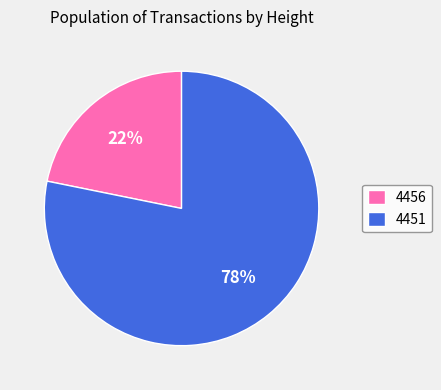

What is the smallest slice in the pie chart?

4456